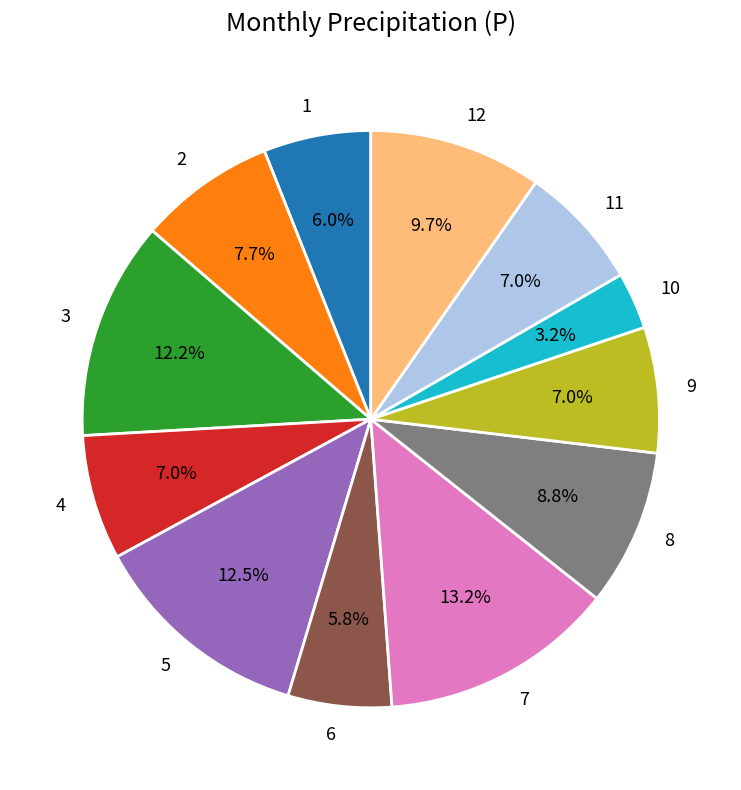

Approximately how many times larger is the value at 7 compared to 12?

1.4